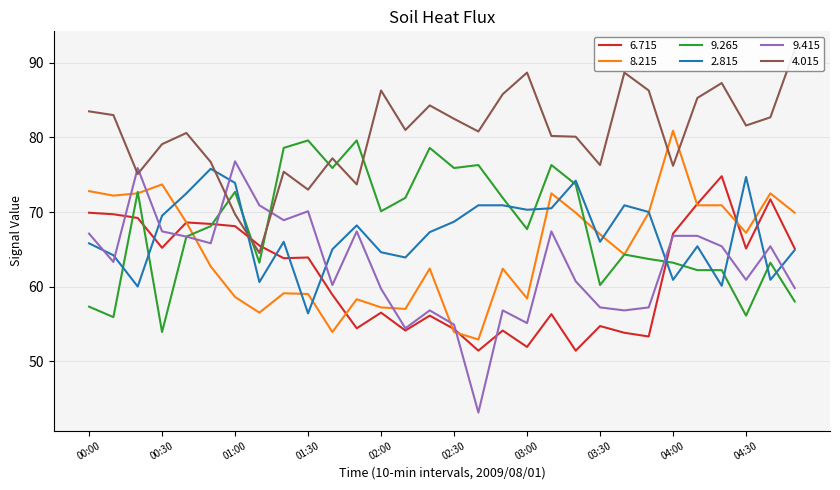

How many lines are shown in the chart?

6